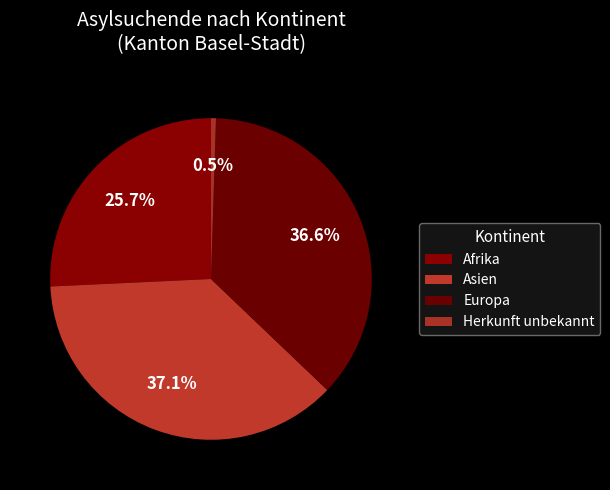

Does any single category account for the majority?

No